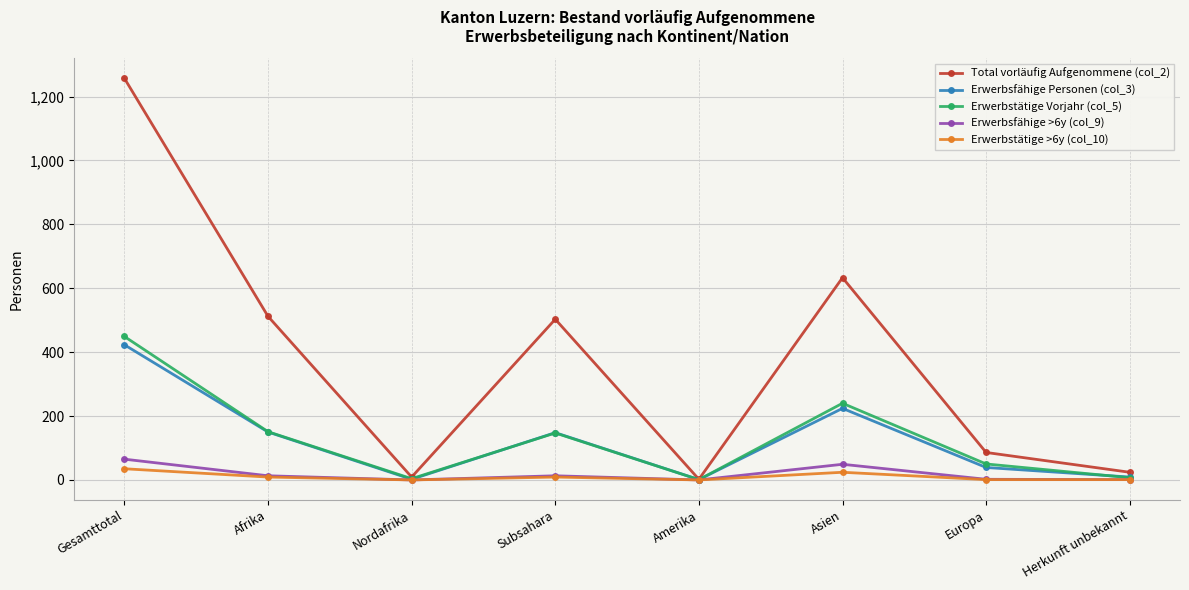

Where does the Erwerbstätige >6y (col_10) series first go above 9?

Gesamttotal